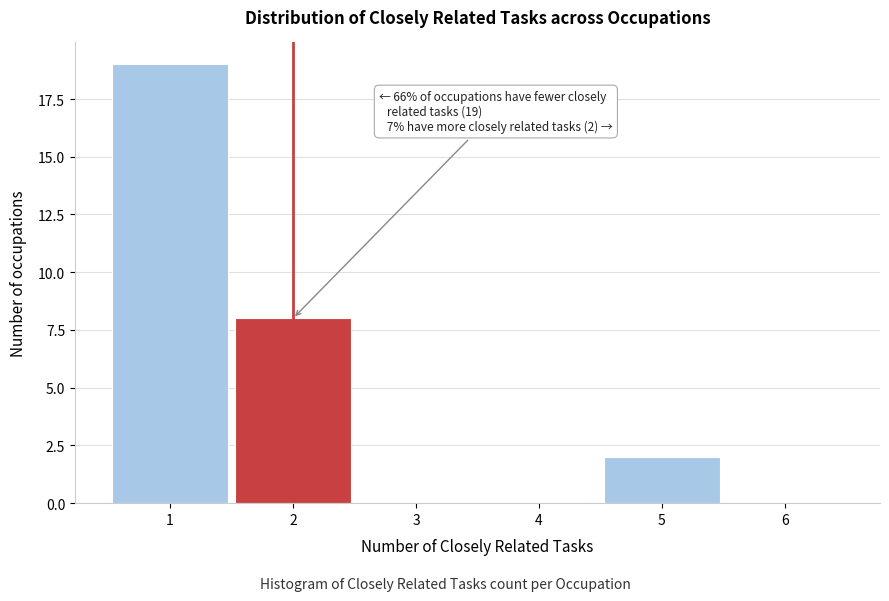

Over which range of the x-axis is the bar tallest?

0.5 to 1.5